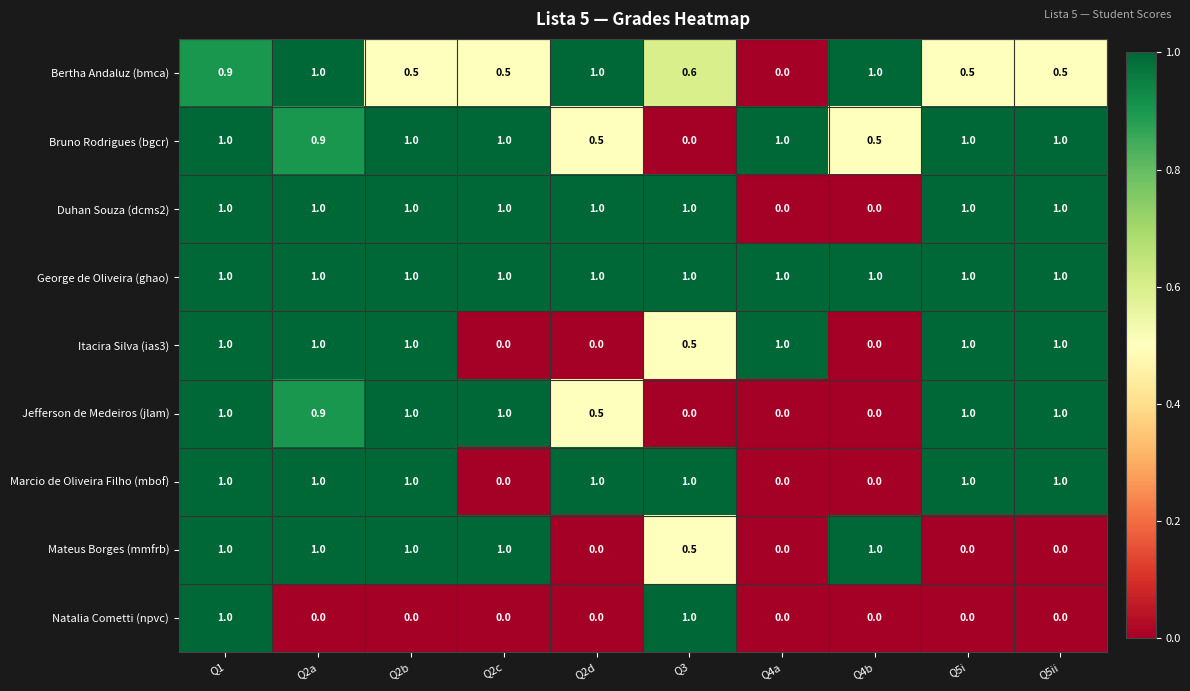

The Itacira Silva (ias3) series shows 0.0 at Q4b. True or false?

True